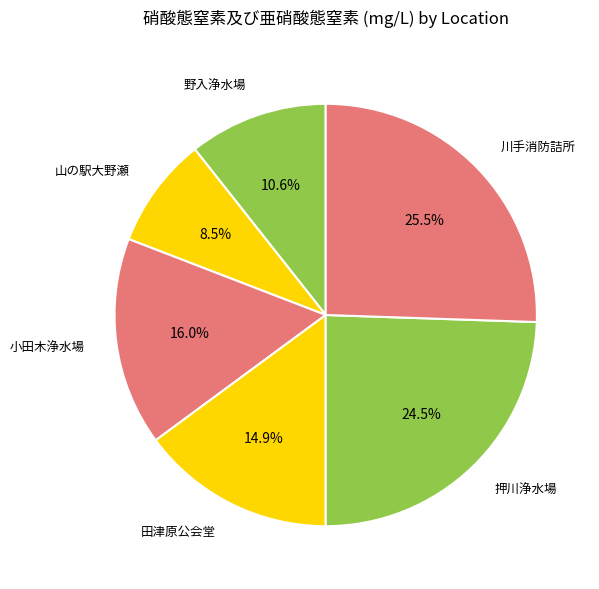

True or false: 小田木浄水場 accounts for 16% of the total.

True